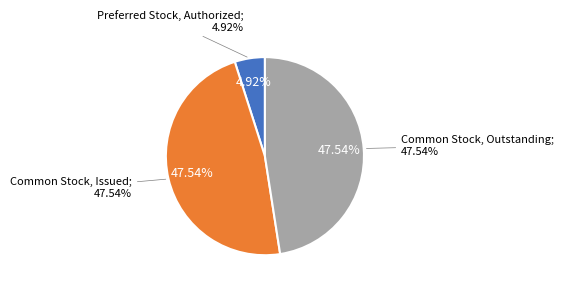

What is the change in value from Preferred Stock, Authorized to Common Stock, Outstanding?

+43282784